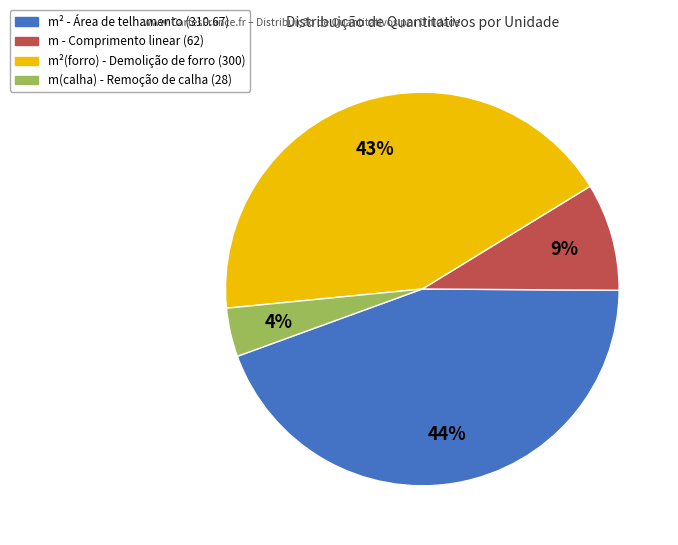

To the nearest percent, what is the difference between the largest and smallest slice percentages?

40%